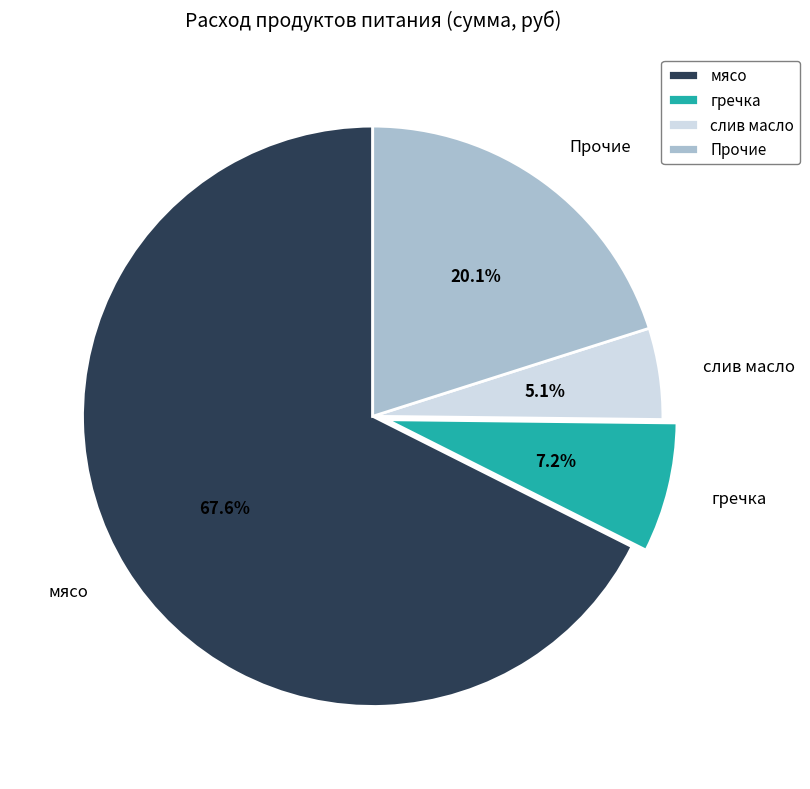

Rank the categories by value from lowest to highest.

слив масло, гречка, Прочие, мясо